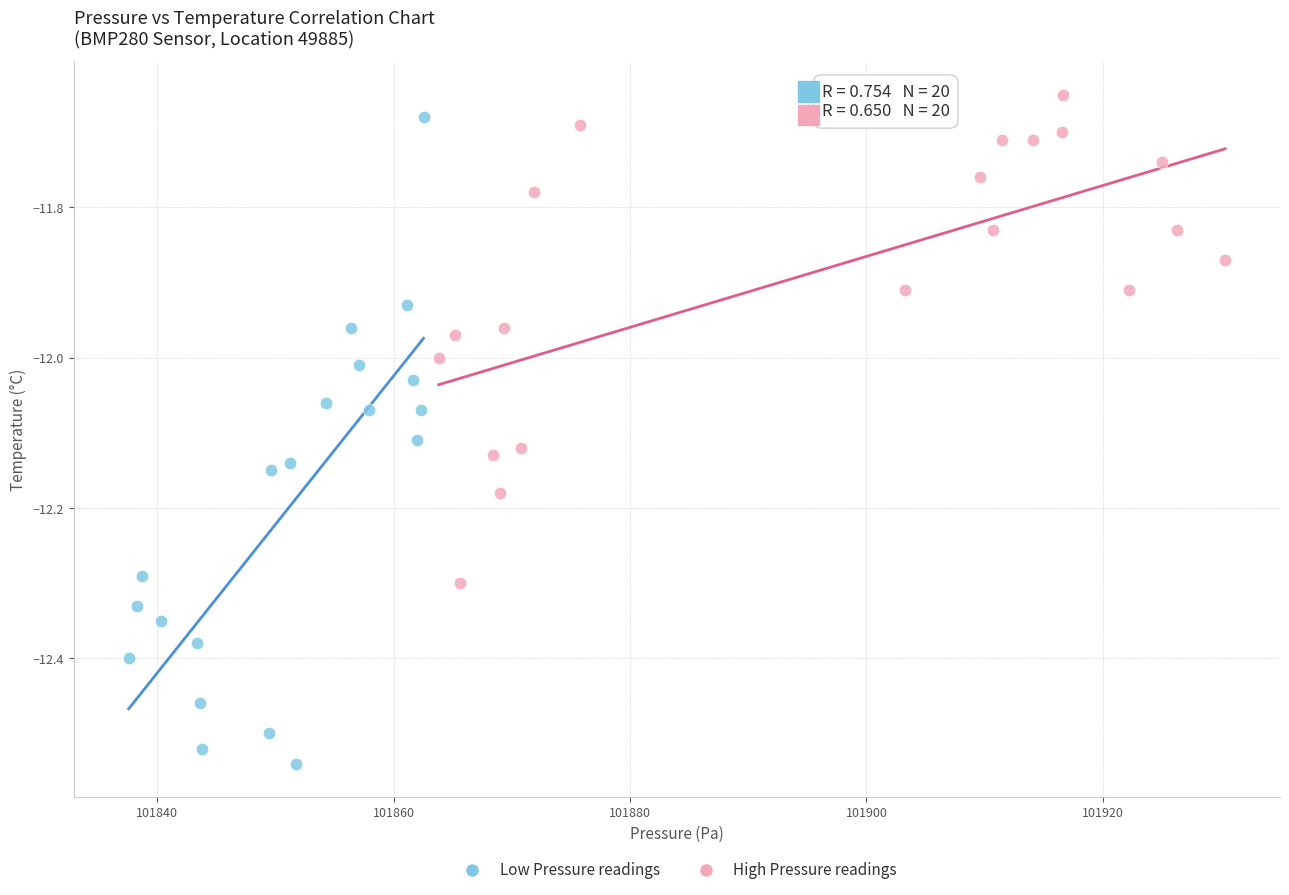

What are all the series names shown in the legend?

Low Pressure readings, High Pressure readings